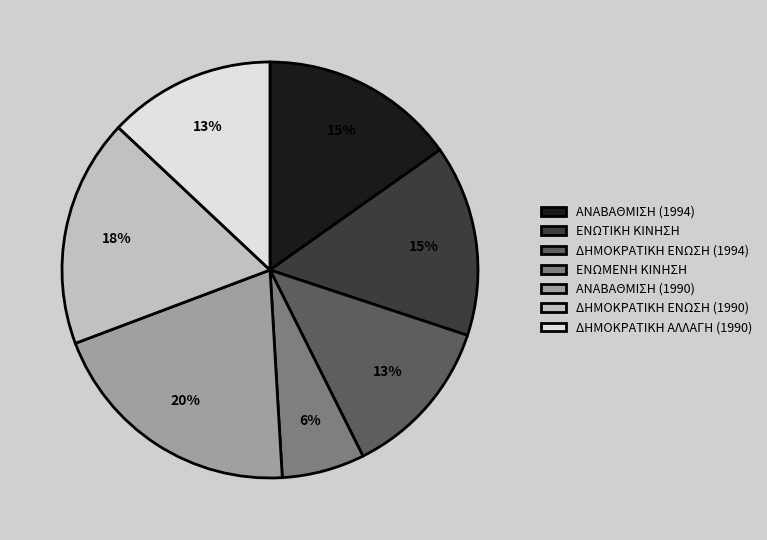

To the nearest percent, what is the average slice percentage?

14%